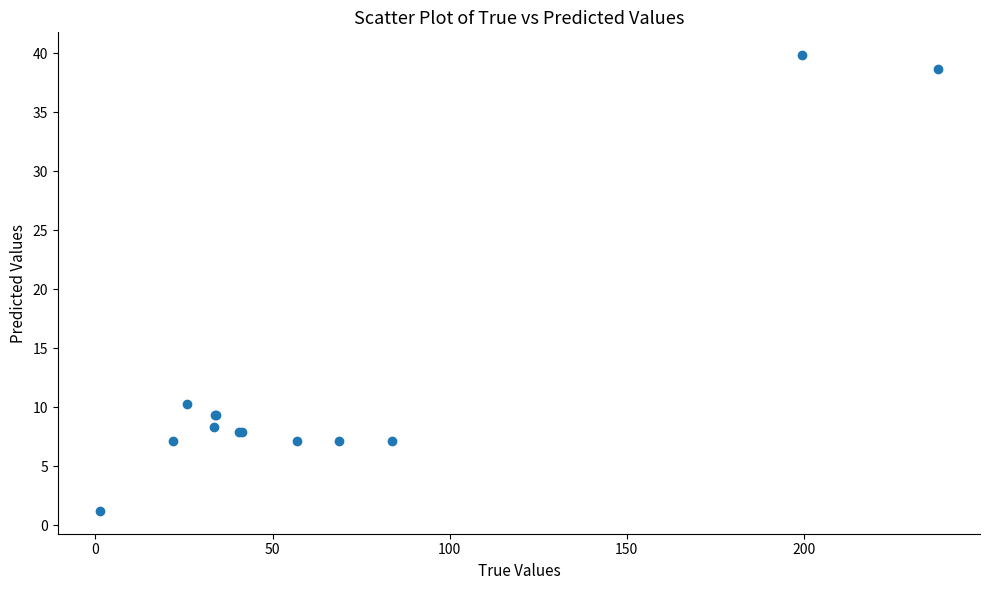

What Y value in the scatter plot is closest to 20?

10.2